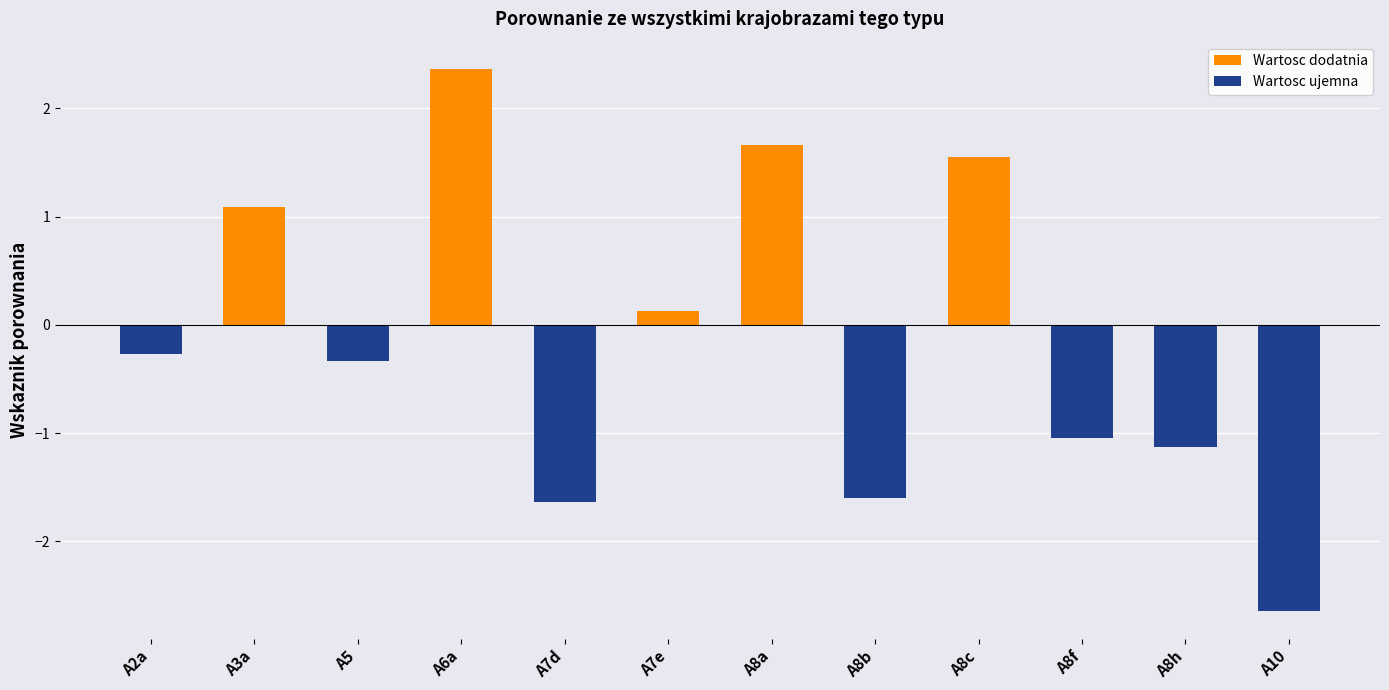

Are the bars horizontal?

No